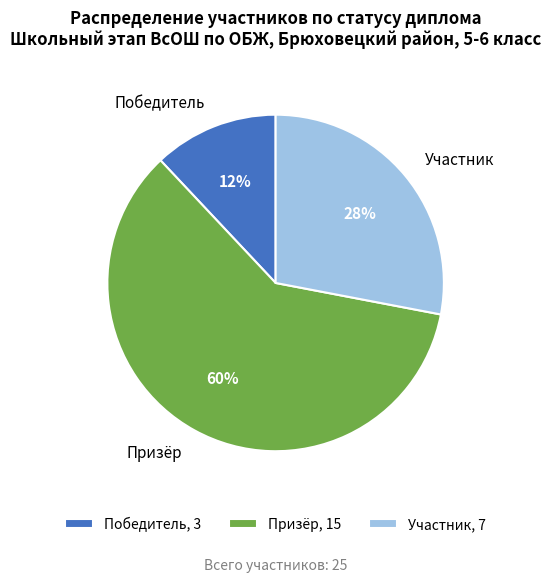

What is the largest slice in the pie chart?

Призёр